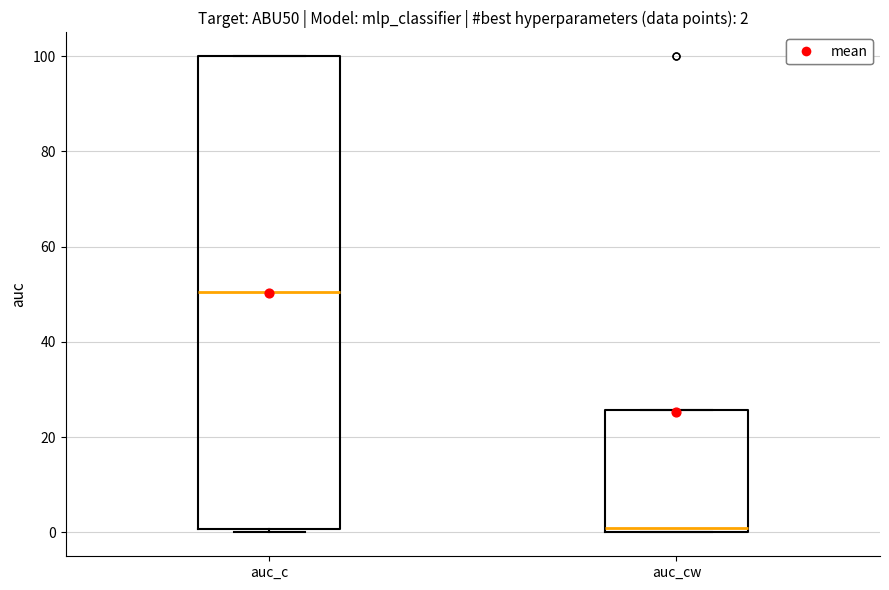

Which box is the tallest, from its lower edge to its upper edge?

auc_c